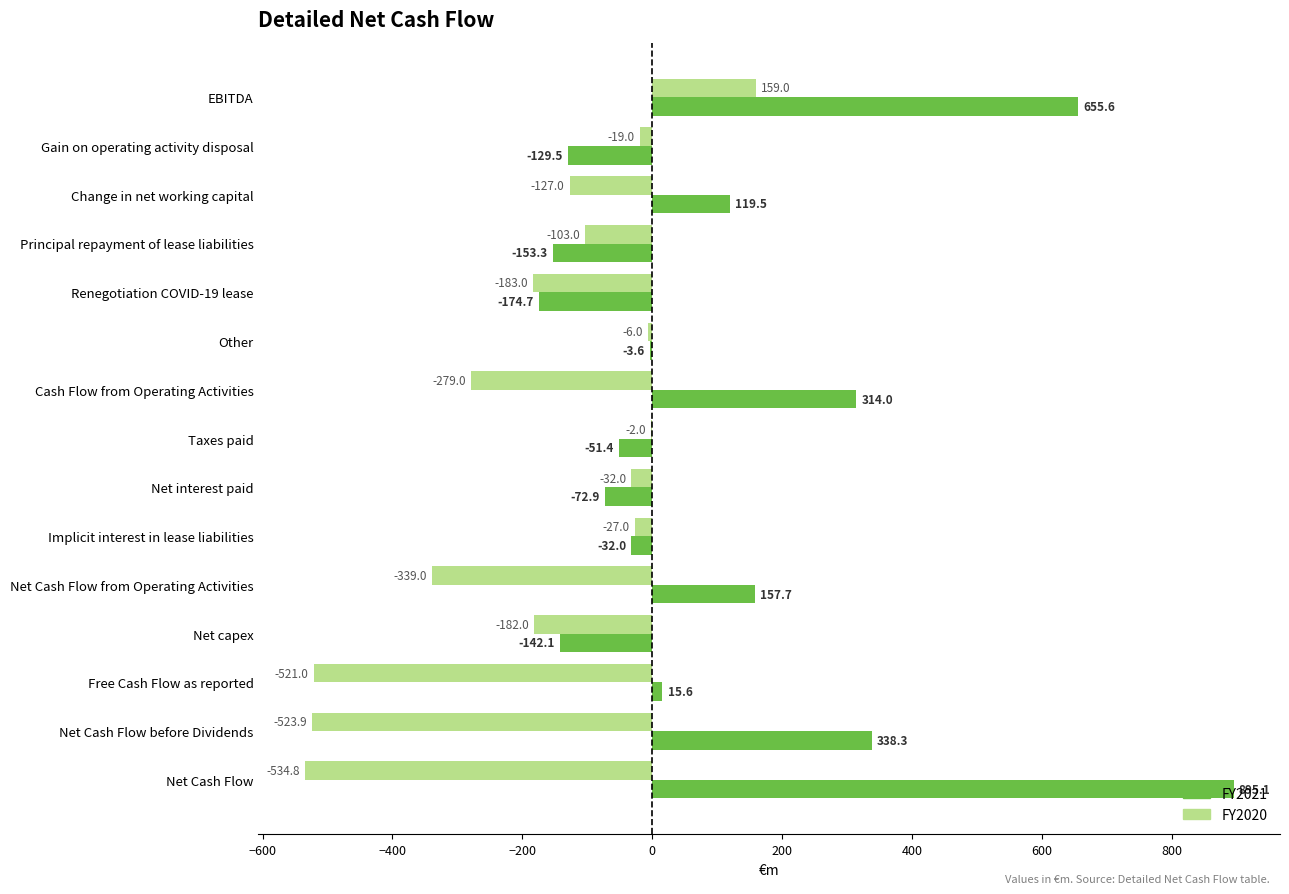

What is the approximate value of FY2020 at Free Cash Flow as reported?

-521.0